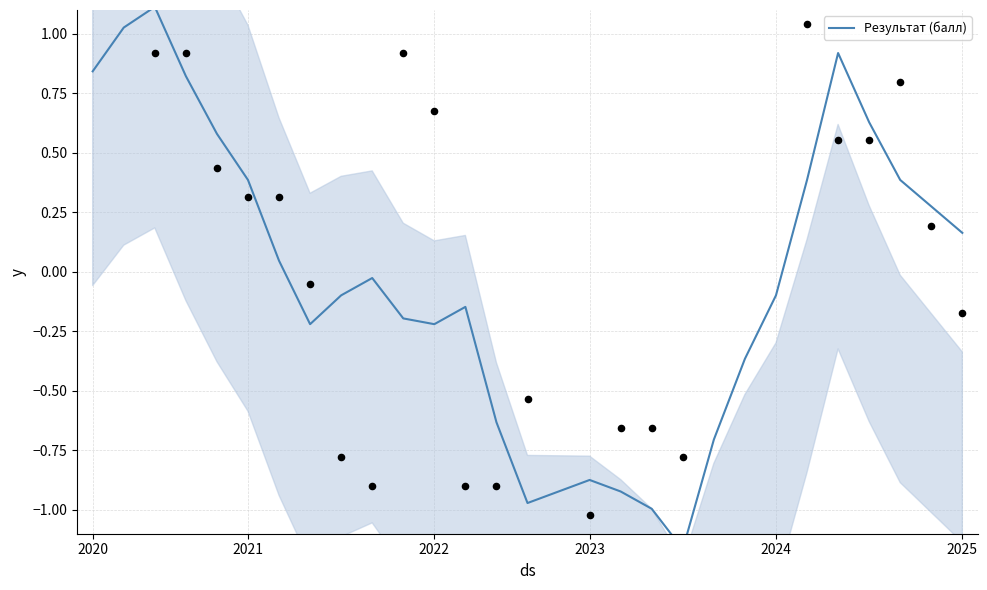

Which has a higher value, 13 or 20?

13